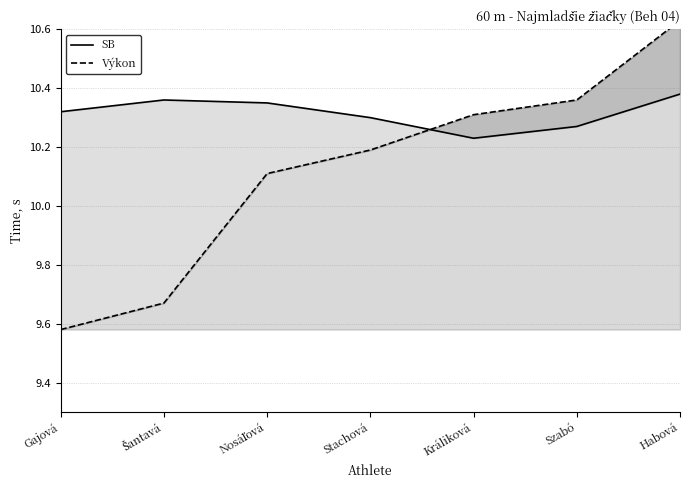

Which label corresponds to the largest value in the chart?

Habová